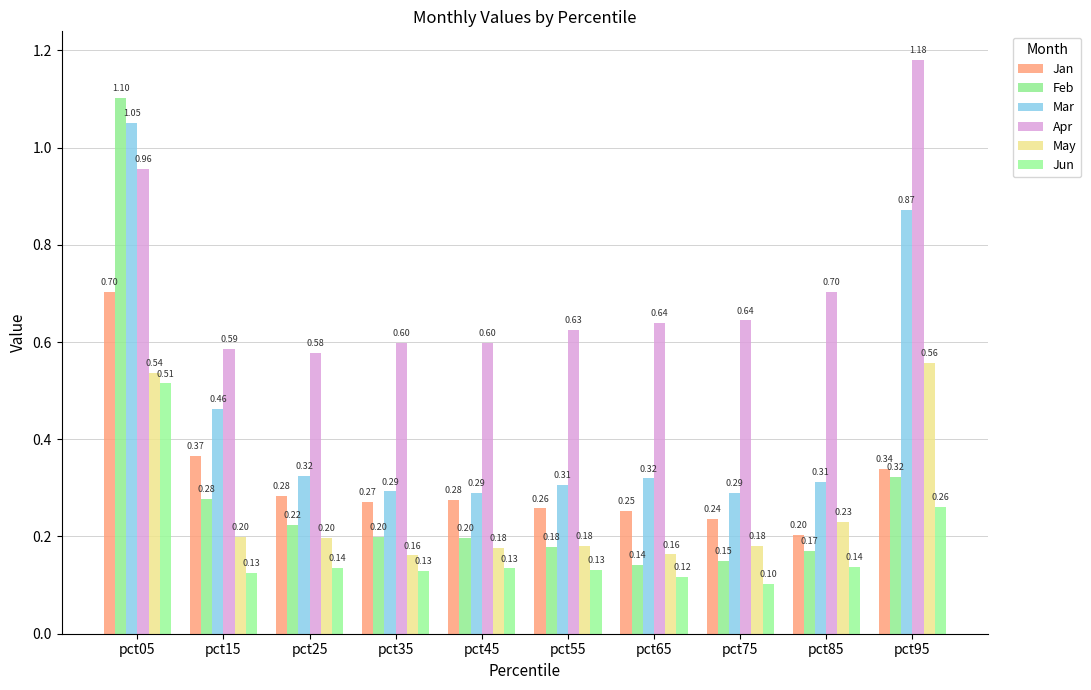

Which series has the widest spread of values?

Feb